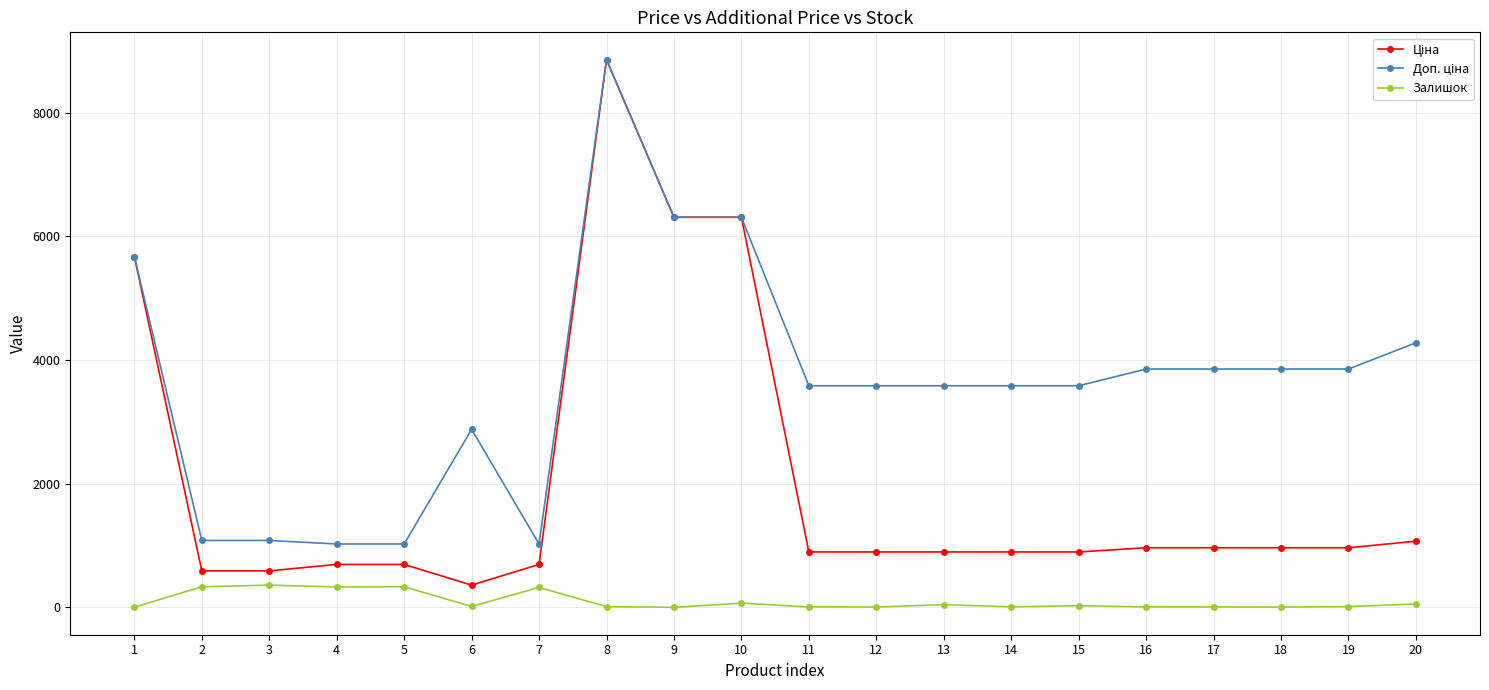

At which label does Залишок first exceed 14?

2